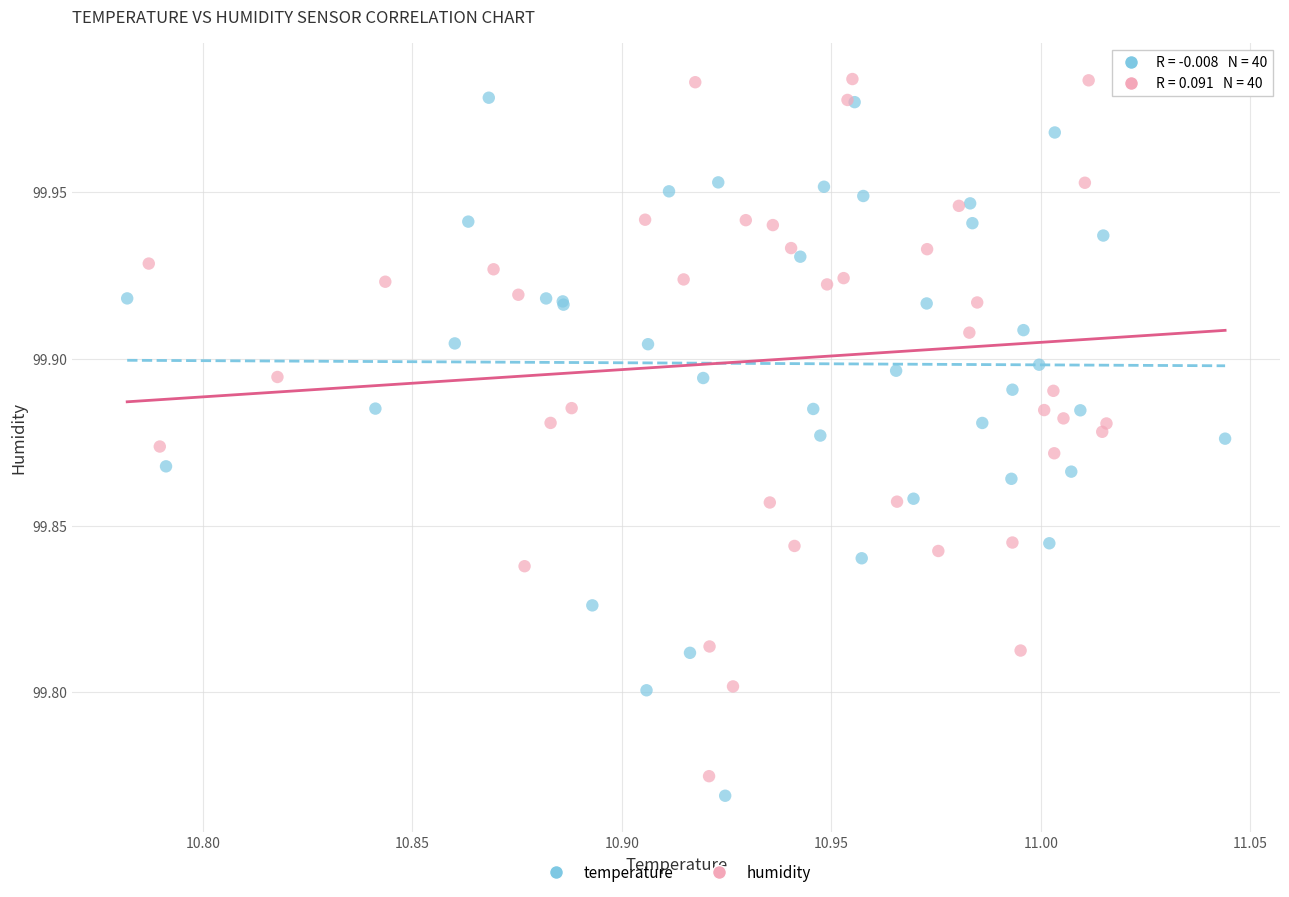

What are all the series names shown in the legend?

temperature, humidity